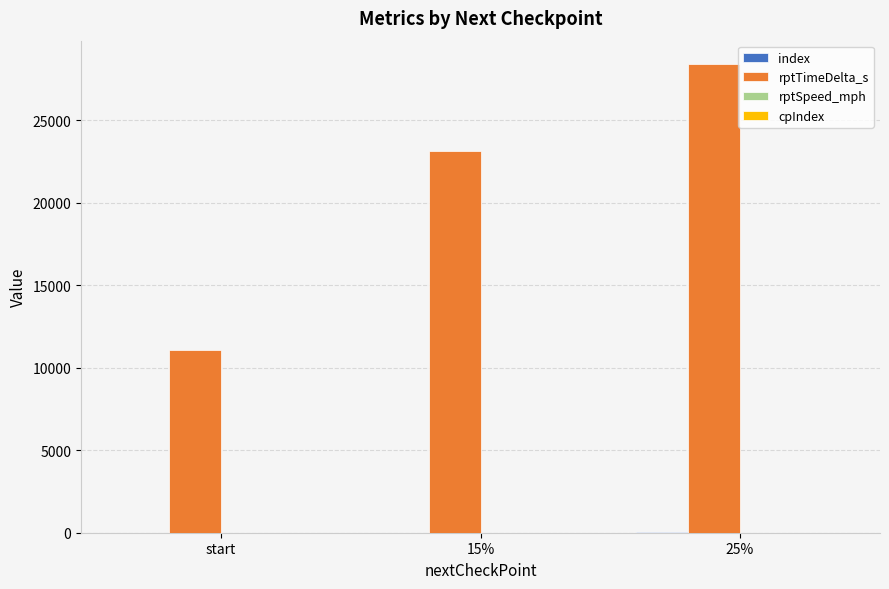

Which label corresponds to the largest value in the chart?

25%